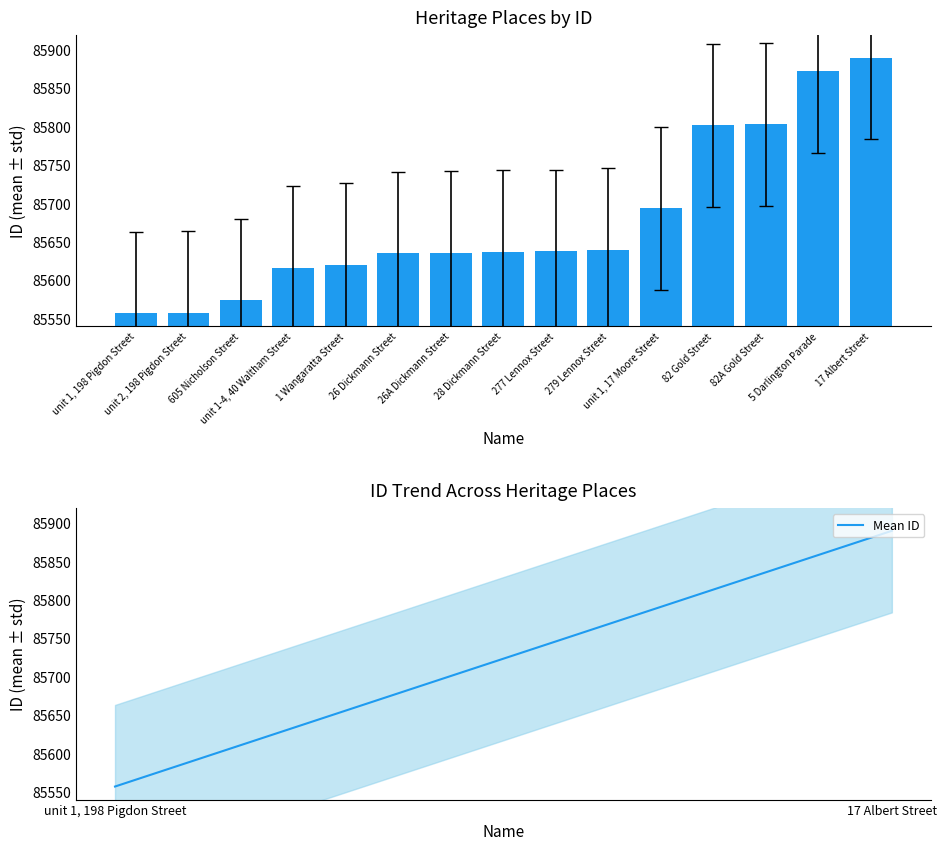

Which category has the lowest value in the Mean ID series?

unit 1, 198 Pigdon Street